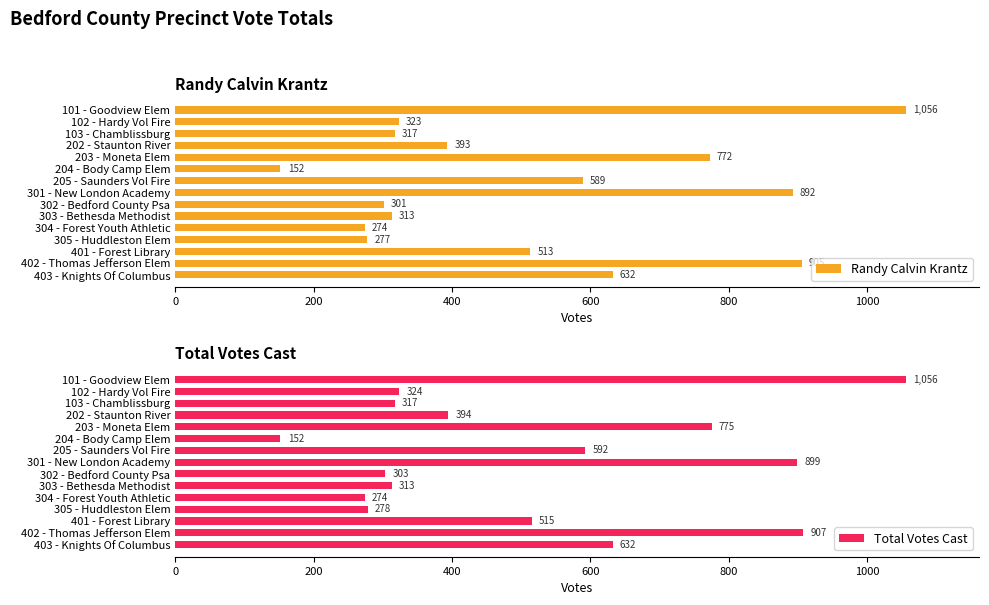

The Randy Calvin Krantz series shows 44 at 204 - Body Camp Elem. True or false?

False